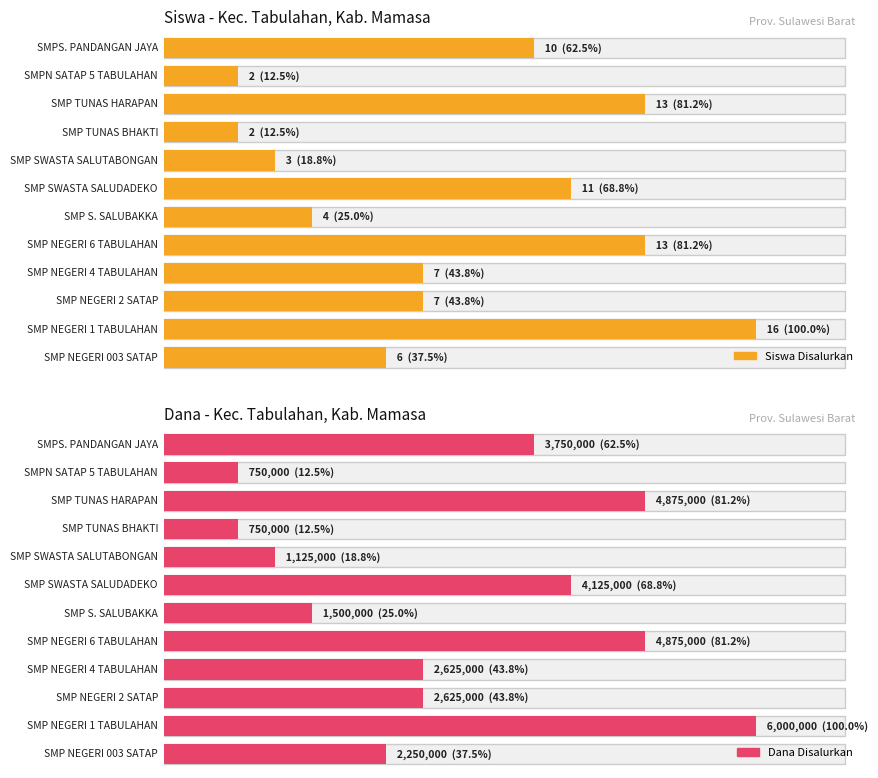

Is it true that Dana Disalurkan equals 1461892 at SMP NEGERI 2 SATAP?

False